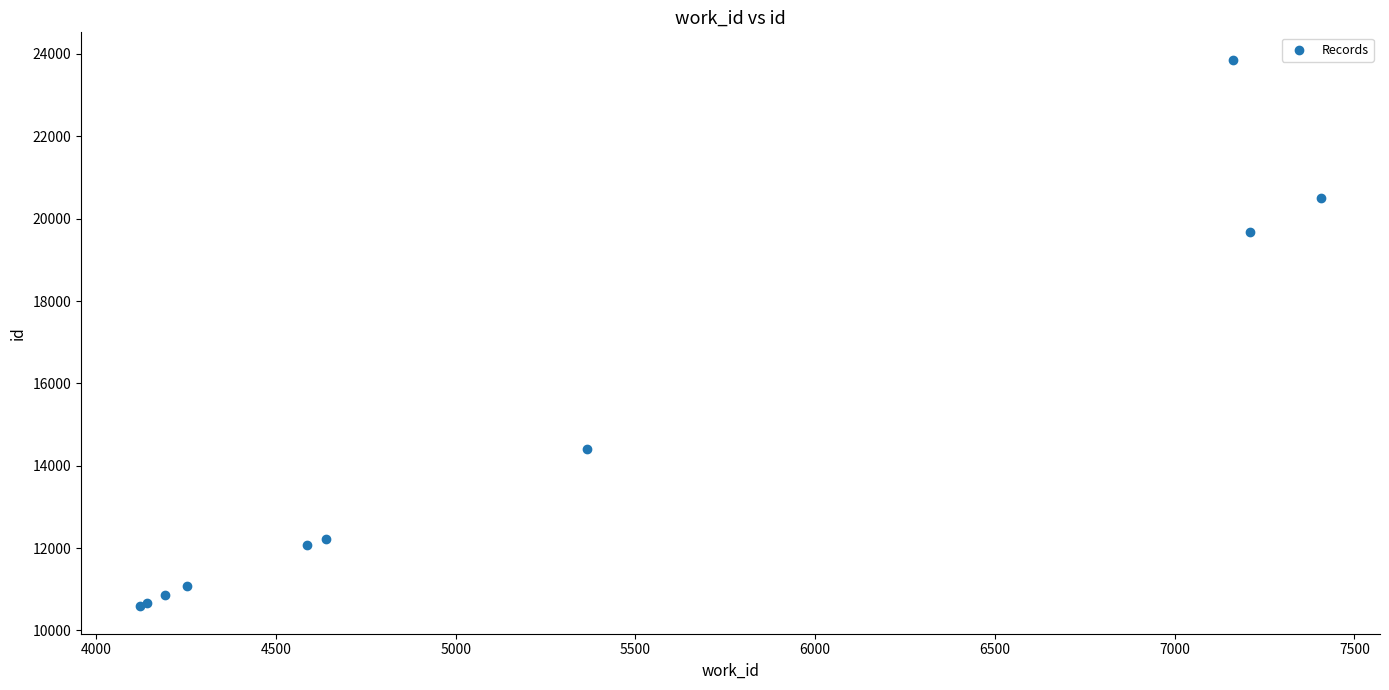

What Y value in the scatter plot is closest to 17222?

19669